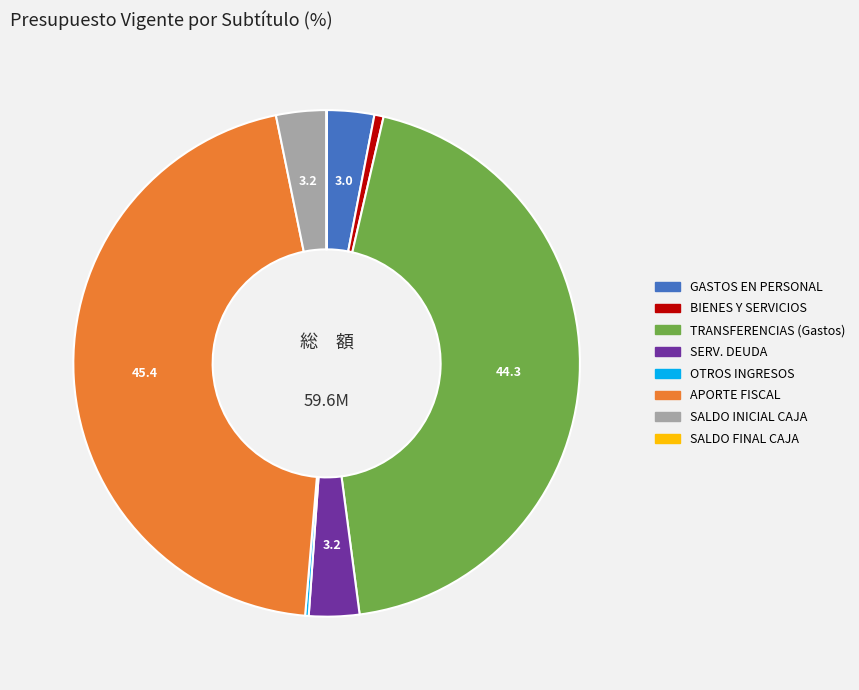

Is there a majority slice in this chart?

No